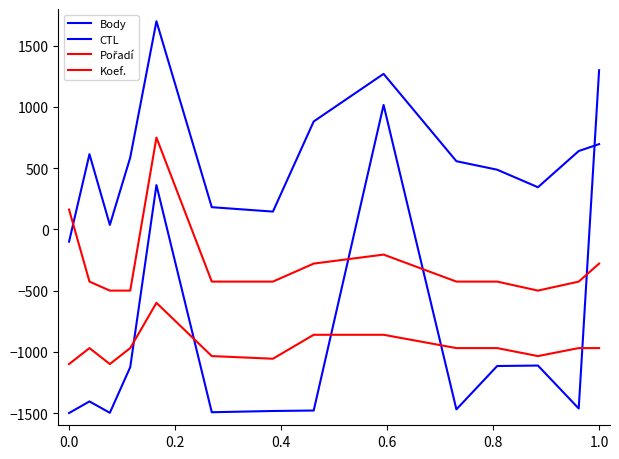

Does the chart display data point markers on the line(s)?

No